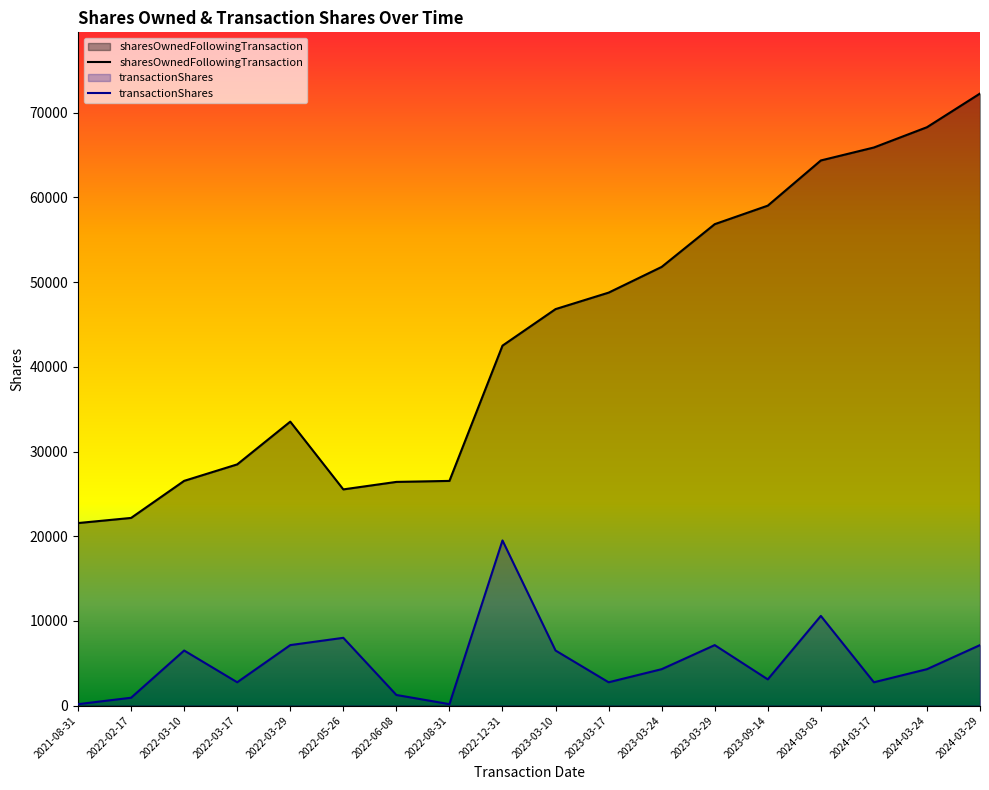

At which category does sharesOwnedFollowingTransaction reach its first local valley?

2022-05-26